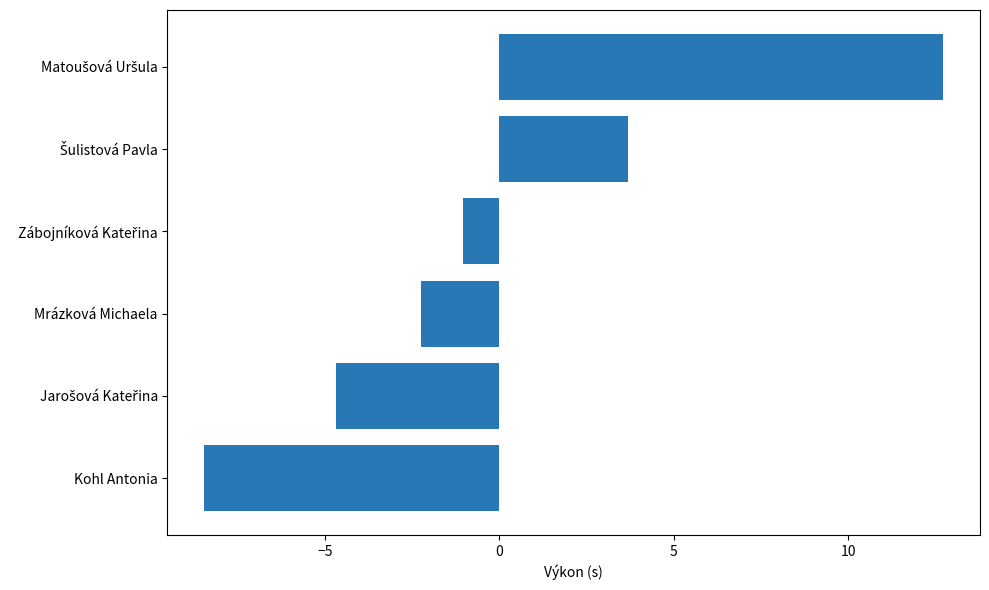

What is the change in value from Kohl Antonia to Mrázková Michaela?

+6.2